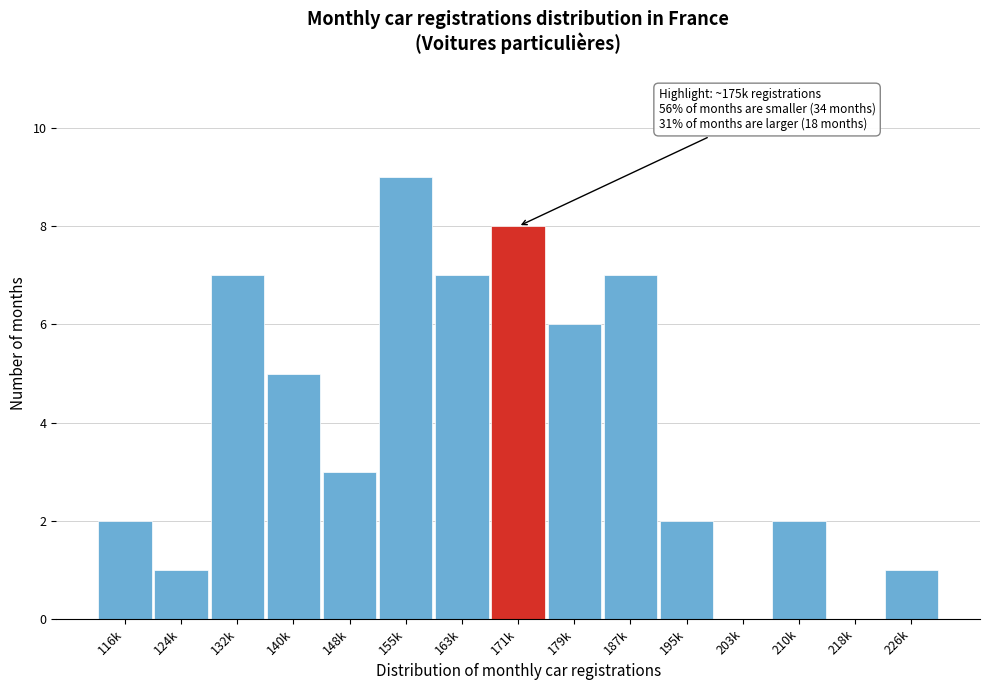

Reading left to right, transcribe all the data shown in this chart.

116k=2	124k=1	132k=7	140k=5	148k=3	155k=9	163k=7	171k=8	179k=6	187k=7	195k=2	203k=0	210k=2	218k=0	226k=1